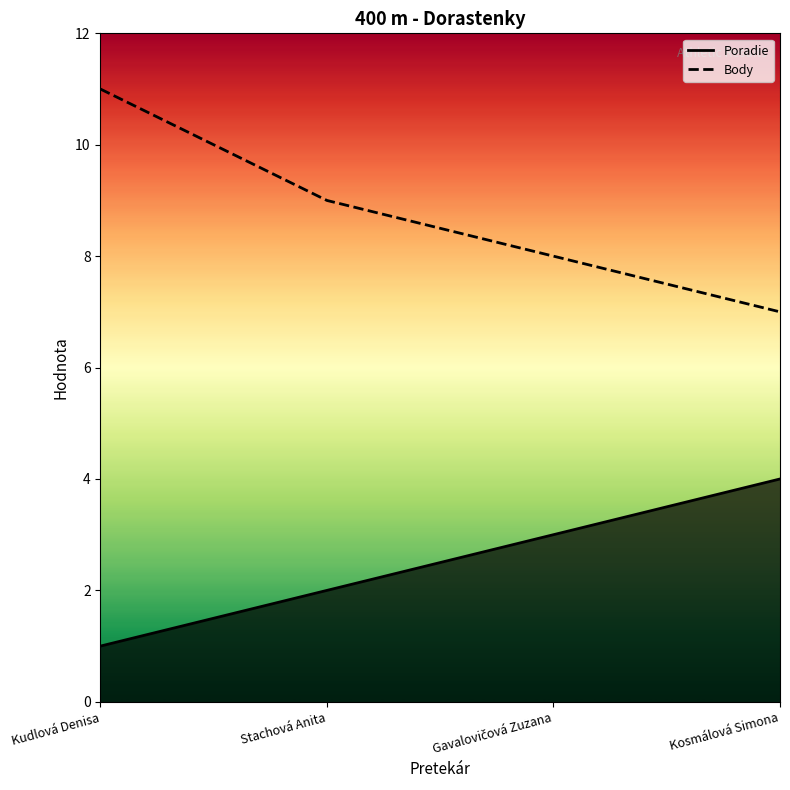

Reading right to left, extract all data points from this chart.

Poradie: 4	3	2	1
Body: 7	8	9	11